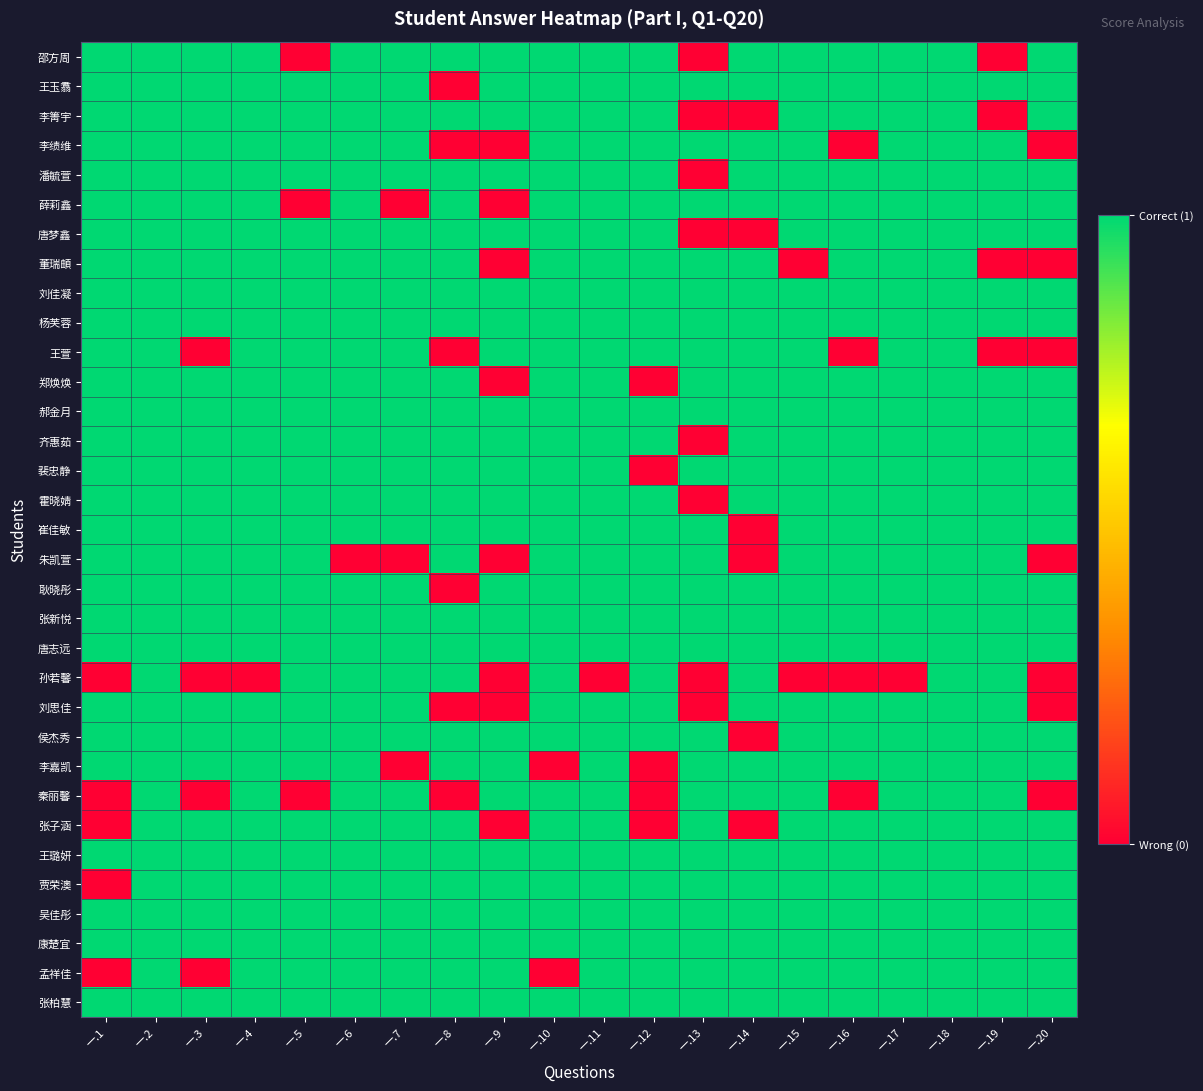

Reading right to left, what are all the values shown in this chart?

邵方周: 一.20=1	一.19=0	一.18=1	一.17=1	一.16=1	一.15=1	一.14=1	一.13=0	一.12=1	一.11=1	一.10=1	一.9=1	一.8=1	一.7=1	一.6=1	一.5=0	一.4=1	一.3=1	一.2=1	一.1=1
王玉翥: 一.20=1	一.19=1	一.18=1	一.17=1	一.16=1	一.15=1	一.14=1	一.13=1	一.12=1	一.11=1	一.10=1	一.9=1	一.8=0	一.7=1	一.6=1	一.5=1	一.4=1	一.3=1	一.2=1	一.1=1
李箐宇: 一.20=1	一.19=0	一.18=1	一.17=1	一.16=1	一.15=1	一.14=0	一.13=0	一.12=1	一.11=1	一.10=1	一.9=1	一.8=1	一.7=1	一.6=1	一.5=1	一.4=1	一.3=1	一.2=1	一.1=1
李绩维: 一.20=0	一.19=1	一.18=1	一.17=1	一.16=0	一.15=1	一.14=1	一.13=1	一.12=1	一.11=1	一.10=1	一.9=0	一.8=0	一.7=1	一.6=1	一.5=1	一.4=1	一.3=1	一.2=1	一.1=1
潘毓萱: 一.20=1	一.19=1	一.18=1	一.17=1	一.16=1	一.15=1	一.14=1	一.13=0	一.12=1	一.11=1	一.10=1	一.9=1	一.8=1	一.7=1	一.6=1	一.5=1	一.4=1	一.3=1	一.2=1	一.1=1
薛莉鑫: 一.20=1	一.19=1	一.18=1	一.17=1	一.16=1	一.15=1	一.14=1	一.13=1	一.12=1	一.11=1	一.10=1	一.9=0	一.8=1	一.7=0	一.6=1	一.5=0	一.4=1	一.3=1	一.2=1	一.1=1
唐梦鑫: 一.20=1	一.19=1	一.18=1	一.17=1	一.16=1	一.15=1	一.14=0	一.13=0	一.12=1	一.11=1	一.10=1	一.9=1	一.8=1	一.7=1	一.6=1	一.5=1	一.4=1	一.3=1	一.2=1	一.1=1
董瑞頔: 一.20=0	一.19=0	一.18=1	一.17=1	一.16=1	一.15=0	一.14=1	一.13=1	一.12=1	一.11=1	一.10=1	一.9=0	一.8=1	一.7=1	一.6=1	一.5=1	一.4=1	一.3=1	一.2=1	一.1=1
刘佳凝: 一.20=1	一.19=1	一.18=1	一.17=1	一.16=1	一.15=1	一.14=1	一.13=1	一.12=1	一.11=1	一.10=1	一.9=1	一.8=1	一.7=1	一.6=1	一.5=1	一.4=1	一.3=1	一.2=1	一.1=1
杨芙蓉: 一.20=1	一.19=1	一.18=1	一.17=1	一.16=1	一.15=1	一.14=1	一.13=1	一.12=1	一.11=1	一.10=1	一.9=1	一.8=1	一.7=1	一.6=1	一.5=1	一.4=1	一.3=1	一.2=1	一.1=1
王萱: 一.20=0	一.19=0	一.18=1	一.17=1	一.16=0	一.15=1	一.14=1	一.13=1	一.12=1	一.11=1	一.10=1	一.9=1	一.8=0	一.7=1	一.6=1	一.5=1	一.4=1	一.3=0	一.2=1	一.1=1
郑焕焕: 一.20=1	一.19=1	一.18=1	一.17=1	一.16=1	一.15=1	一.14=1	一.13=1	一.12=0	一.11=1	一.10=1	一.9=0	一.8=1	一.7=1	一.6=1	一.5=1	一.4=1	一.3=1	一.2=1	一.1=1
郝金月: 一.20=1	一.19=1	一.18=1	一.17=1	一.16=1	一.15=1	一.14=1	一.13=1	一.12=1	一.11=1	一.10=1	一.9=1	一.8=1	一.7=1	一.6=1	一.5=1	一.4=1	一.3=1	一.2=1	一.1=1
齐惠茹: 一.20=1	一.19=1	一.18=1	一.17=1	一.16=1	一.15=1	一.14=1	一.13=0	一.12=1	一.11=1	一.10=1	一.9=1	一.8=1	一.7=1	一.6=1	一.5=1	一.4=1	一.3=1	一.2=1	一.1=1
裴忠静: 一.20=1	一.19=1	一.18=1	一.17=1	一.16=1	一.15=1	一.14=1	一.13=1	一.12=0	一.11=1	一.10=1	一.9=1	一.8=1	一.7=1	一.6=1	一.5=1	一.4=1	一.3=1	一.2=1	一.1=1
霍晓婧: 一.20=1	一.19=1	一.18=1	一.17=1	一.16=1	一.15=1	一.14=1	一.13=0	一.12=1	一.11=1	一.10=1	一.9=1	一.8=1	一.7=1	一.6=1	一.5=1	一.4=1	一.3=1	一.2=1	一.1=1
崔佳敏: 一.20=1	一.19=1	一.18=1	一.17=1	一.16=1	一.15=1	一.14=0	一.13=1	一.12=1	一.11=1	一.10=1	一.9=1	一.8=1	一.7=1	一.6=1	一.5=1	一.4=1	一.3=1	一.2=1	一.1=1
朱凯萱: 一.20=0	一.19=1	一.18=1	一.17=1	一.16=1	一.15=1	一.14=0	一.13=1	一.12=1	一.11=1	一.10=1	一.9=0	一.8=1	一.7=0	一.6=0	一.5=1	一.4=1	一.3=1	一.2=1	一.1=1
耿晓彤: 一.20=1	一.19=1	一.18=1	一.17=1	一.16=1	一.15=1	一.14=1	一.13=1	一.12=1	一.11=1	一.10=1	一.9=1	一.8=0	一.7=1	一.6=1	一.5=1	一.4=1	一.3=1	一.2=1	一.1=1
张新悦: 一.20=1	一.19=1	一.18=1	一.17=1	一.16=1	一.15=1	一.14=1	一.13=1	一.12=1	一.11=1	一.10=1	一.9=1	一.8=1	一.7=1	一.6=1	一.5=1	一.4=1	一.3=1	一.2=1	一.1=1
唐志远: 一.20=1	一.19=1	一.18=1	一.17=1	一.16=1	一.15=1	一.14=1	一.13=1	一.12=1	一.11=1	一.10=1	一.9=1	一.8=1	一.7=1	一.6=1	一.5=1	一.4=1	一.3=1	一.2=1	一.1=1
孙若馨: 一.20=0	一.19=1	一.18=1	一.17=0	一.16=0	一.15=0	一.14=1	一.13=0	一.12=1	一.11=0	一.10=1	一.9=0	一.8=1	一.7=1	一.6=1	一.5=1	一.4=0	一.3=0	一.2=1	一.1=0
刘思佳: 一.20=0	一.19=1	一.18=1	一.17=1	一.16=1	一.15=1	一.14=1	一.13=0	一.12=1	一.11=1	一.10=1	一.9=0	一.8=0	一.7=1	一.6=1	一.5=1	一.4=1	一.3=1	一.2=1	一.1=1
侯杰秀: 一.20=1	一.19=1	一.18=1	一.17=1	一.16=1	一.15=1	一.14=0	一.13=1	一.12=1	一.11=1	一.10=1	一.9=1	一.8=1	一.7=1	一.6=1	一.5=1	一.4=1	一.3=1	一.2=1	一.1=1
李嘉凯: 一.20=1	一.19=1	一.18=1	一.17=1	一.16=1	一.15=1	一.14=1	一.13=1	一.12=0	一.11=1	一.10=0	一.9=1	一.8=1	一.7=0	一.6=1	一.5=1	一.4=1	一.3=1	一.2=1	一.1=1
秦丽馨: 一.20=0	一.19=1	一.18=1	一.17=1	一.16=0	一.15=1	一.14=1	一.13=1	一.12=0	一.11=1	一.10=1	一.9=1	一.8=0	一.7=1	一.6=1	一.5=0	一.4=1	一.3=0	一.2=1	一.1=0
张子涵: 一.20=1	一.19=1	一.18=1	一.17=1	一.16=1	一.15=1	一.14=0	一.13=1	一.12=0	一.11=1	一.10=1	一.9=0	一.8=1	一.7=1	一.6=1	一.5=1	一.4=1	一.3=1	一.2=1	一.1=0
王璐妍: 一.20=1	一.19=1	一.18=1	一.17=1	一.16=1	一.15=1	一.14=1	一.13=1	一.12=1	一.11=1	一.10=1	一.9=1	一.8=1	一.7=1	一.6=1	一.5=1	一.4=1	一.3=1	一.2=1	一.1=1
贾荣澳: 一.20=1	一.19=1	一.18=1	一.17=1	一.16=1	一.15=1	一.14=1	一.13=1	一.12=1	一.11=1	一.10=1	一.9=1	一.8=1	一.7=1	一.6=1	一.5=1	一.4=1	一.3=1	一.2=1	一.1=0
吴佳彤: 一.20=1	一.19=1	一.18=1	一.17=1	一.16=1	一.15=1	一.14=1	一.13=1	一.12=1	一.11=1	一.10=1	一.9=1	一.8=1	一.7=1	一.6=1	一.5=1	一.4=1	一.3=1	一.2=1	一.1=1
康楚宜: 一.20=1	一.19=1	一.18=1	一.17=1	一.16=1	一.15=1	一.14=1	一.13=1	一.12=1	一.11=1	一.10=1	一.9=1	一.8=1	一.7=1	一.6=1	一.5=1	一.4=1	一.3=1	一.2=1	一.1=1
孟祥佳: 一.20=1	一.19=1	一.18=1	一.17=1	一.16=1	一.15=1	一.14=1	一.13=1	一.12=1	一.11=1	一.10=0	一.9=1	一.8=1	一.7=1	一.6=1	一.5=1	一.4=1	一.3=0	一.2=1	一.1=0
张柏慧: 一.20=1	一.19=1	一.18=1	一.17=1	一.16=1	一.15=1	一.14=1	一.13=1	一.12=1	一.11=1	一.10=1	一.9=1	一.8=1	一.7=1	一.6=1	一.5=1	一.4=1	一.3=1	一.2=1	一.1=1